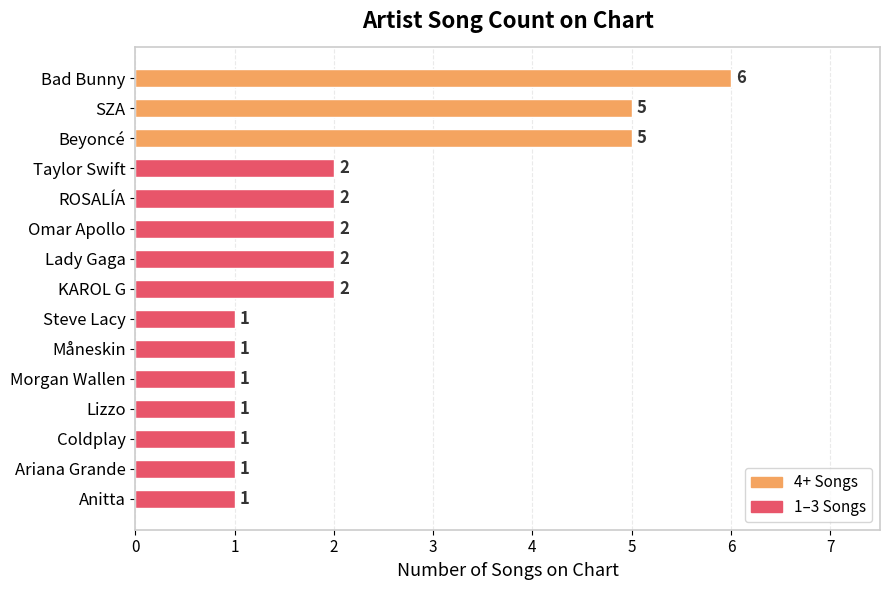

What is the difference between the maximum and minimum values?

5